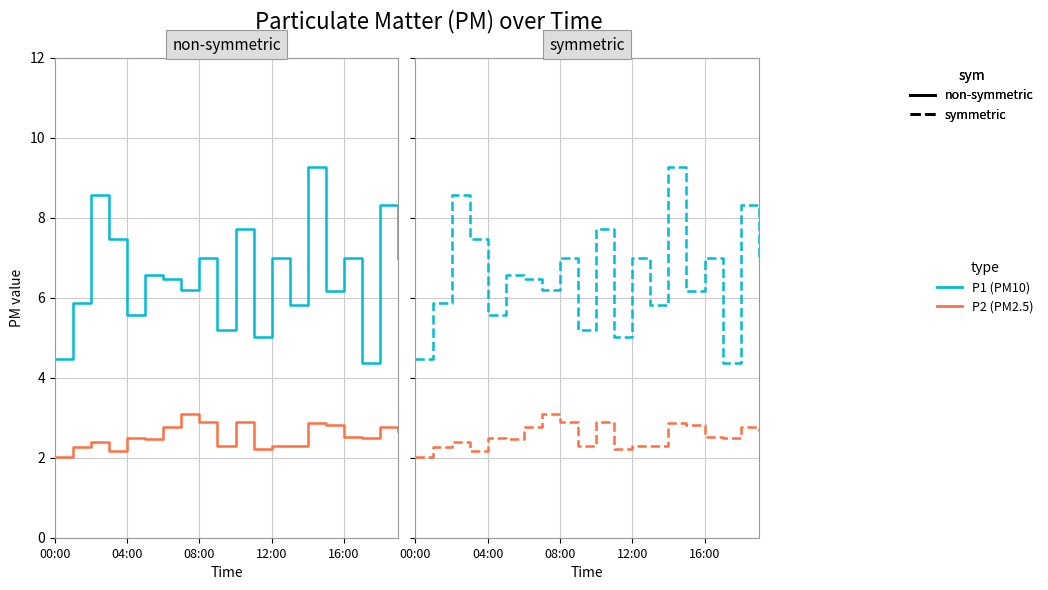

True or false: P1 (PM10) and P2 (PM2.5) intersect in this chart.

False